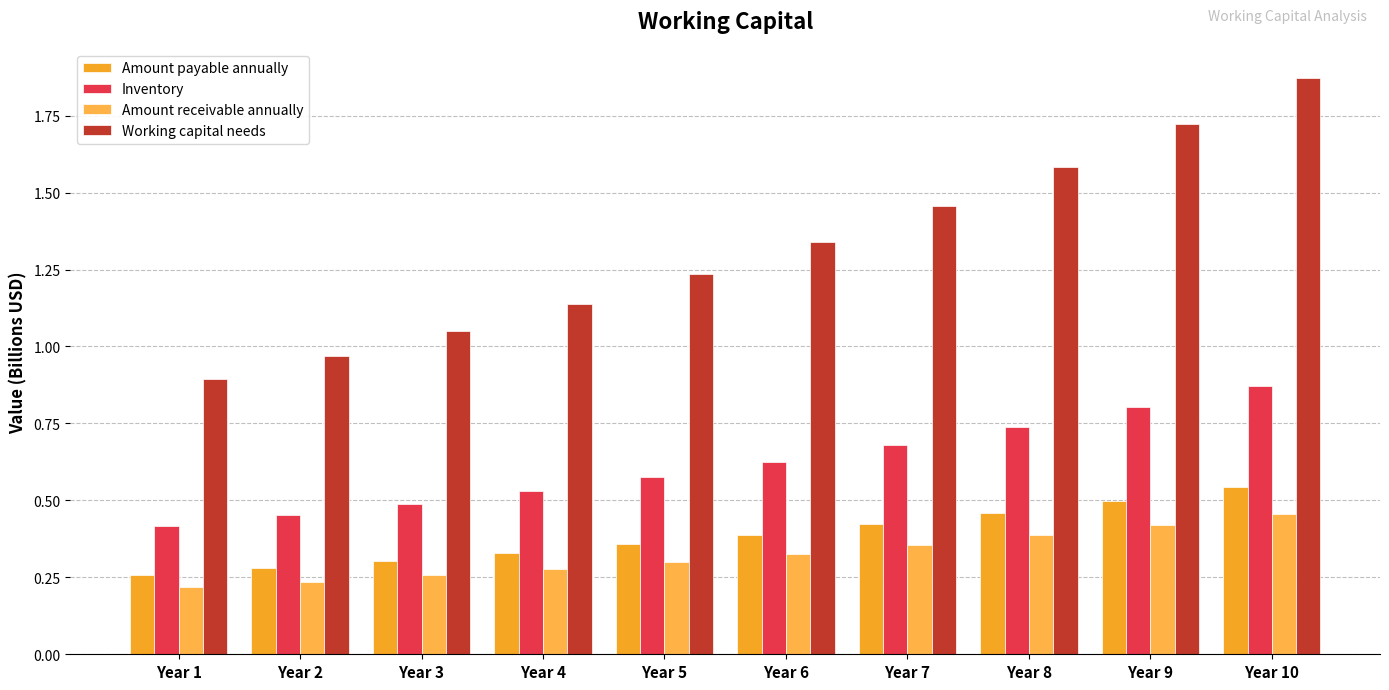

Reading right to left, transcribe all the data shown in this chart.

Amount payable annually: 0.5	0.5	0.5	0.4	0.4	0.4	0.3	0.3	0.3	0.3
Inventory: 0.9	0.8	0.7	0.7	0.6	0.6	0.5	0.5	0.5	0.4
Amount receivable annually: 0.5	0.4	0.4	0.4	0.3	0.3	0.3	0.3	0.2	0.2
Working capital needs: 1.9	1.7	1.6	1.5	1.3	1.2	1.1	1.0	1.0	0.9